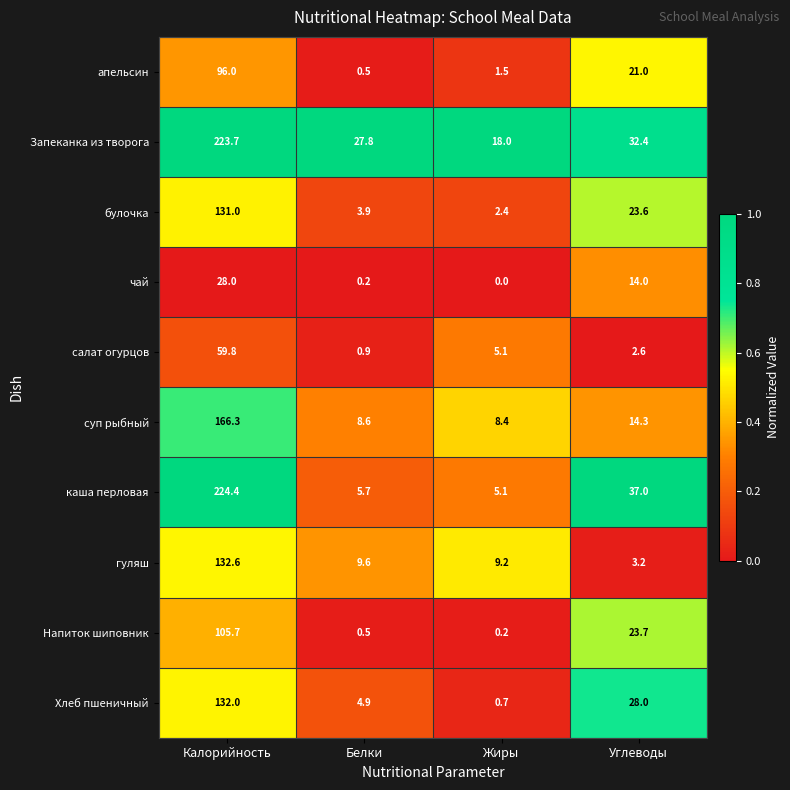

What is the average value of the апельсин series?

29.8